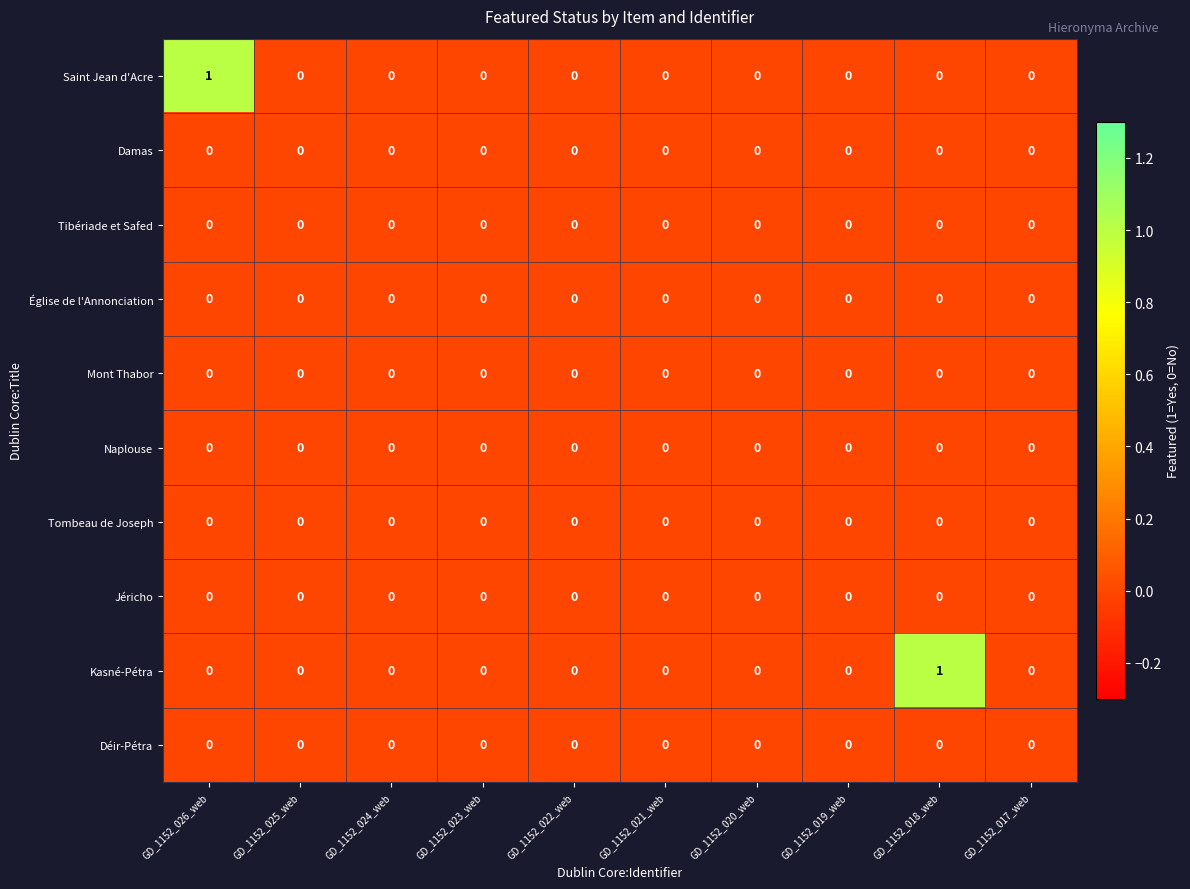

What is the greatest value displayed?

1